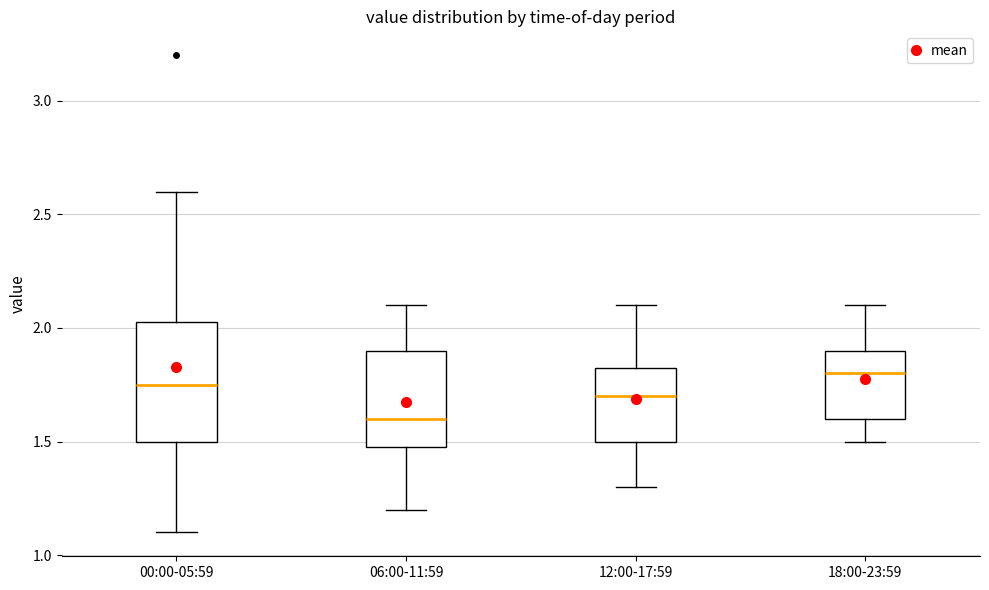

Which box has the lowest median line?

06:00-11:59